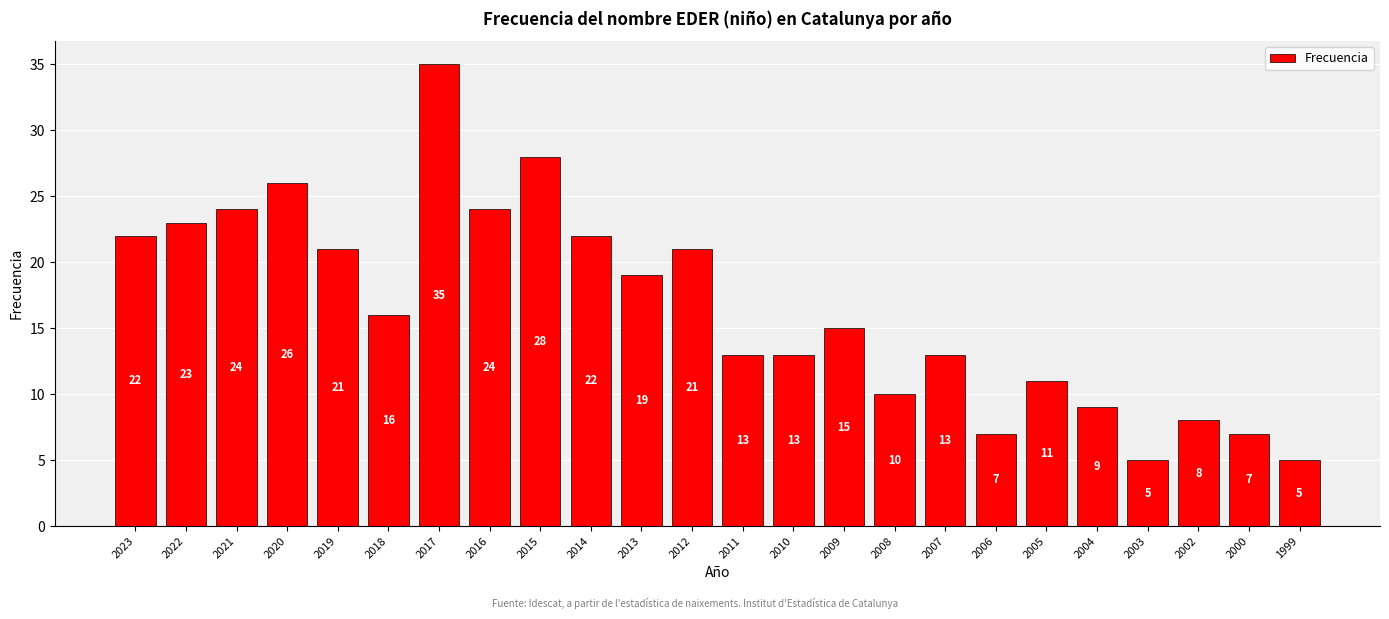

Reading right to left, what are all the values shown in this chart?

5	7	8	5	9	11	7	13	10	15	13	13	21	19	22	28	24	35	16	21	26	24	23	22